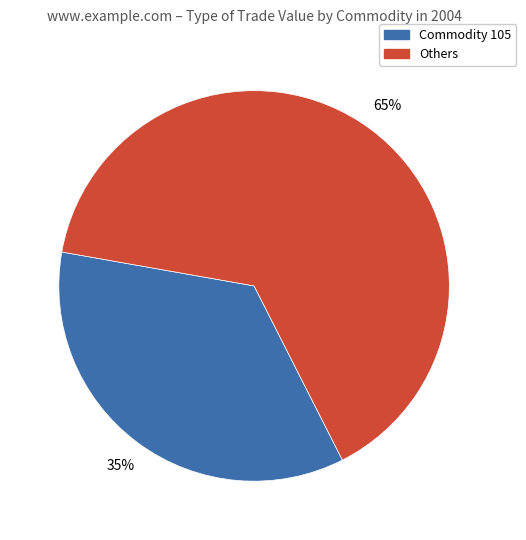

Is there a majority slice in this chart?

Yes